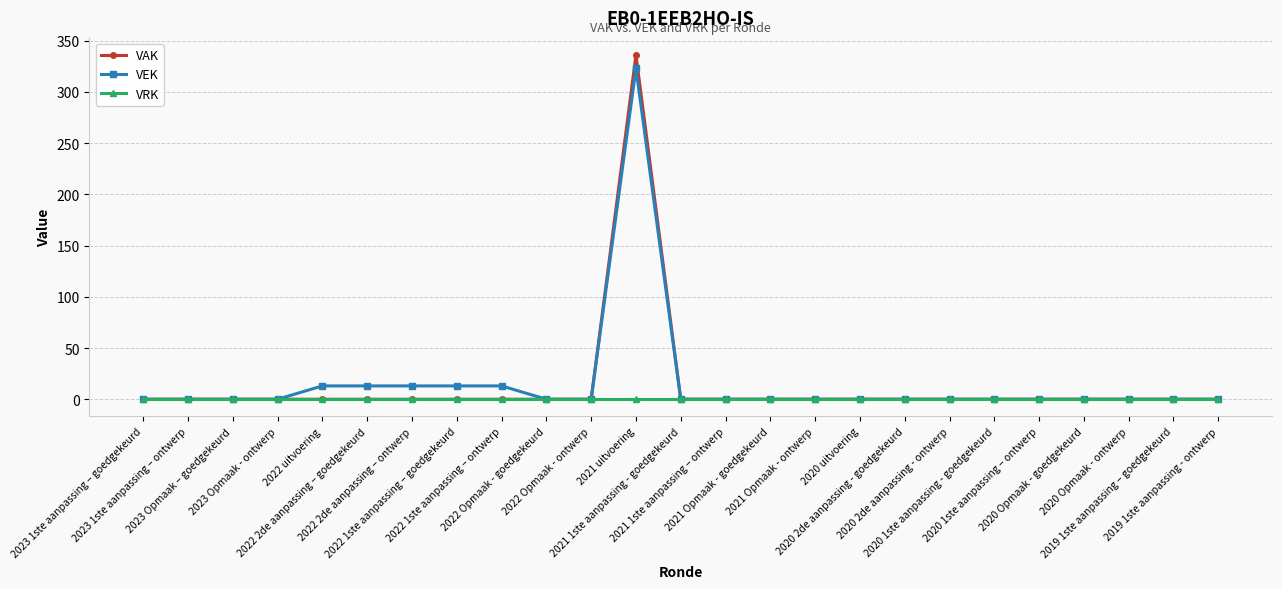

The VEK series shows 468 at 2021 uitvoering. True or false?

False